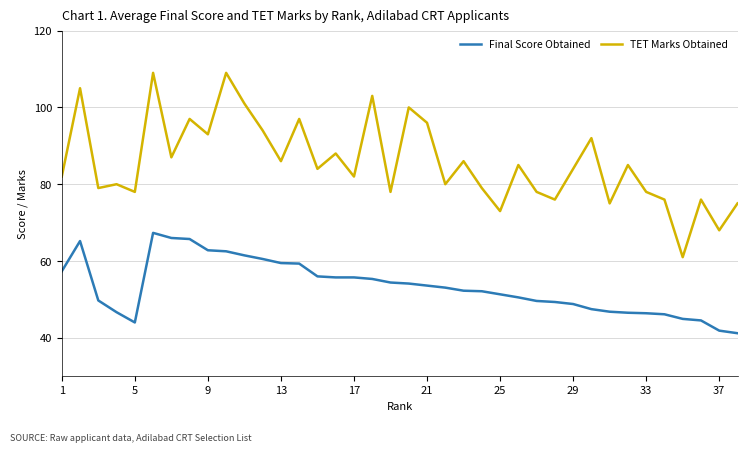

List the series in order of their peak value, highest first.

TET Marks Obtained, Final Score Obtained